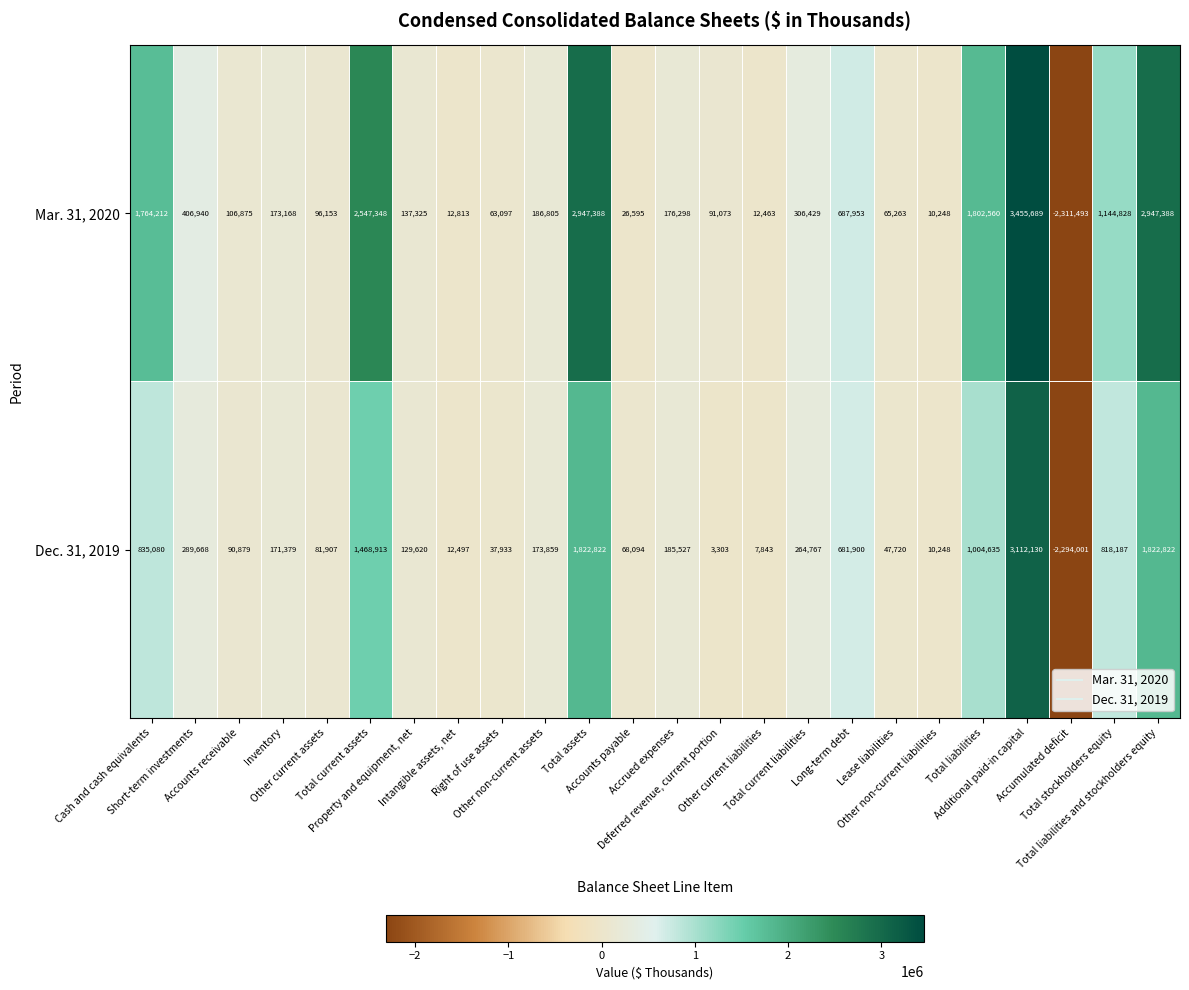

How many distinct data groups are displayed?

2